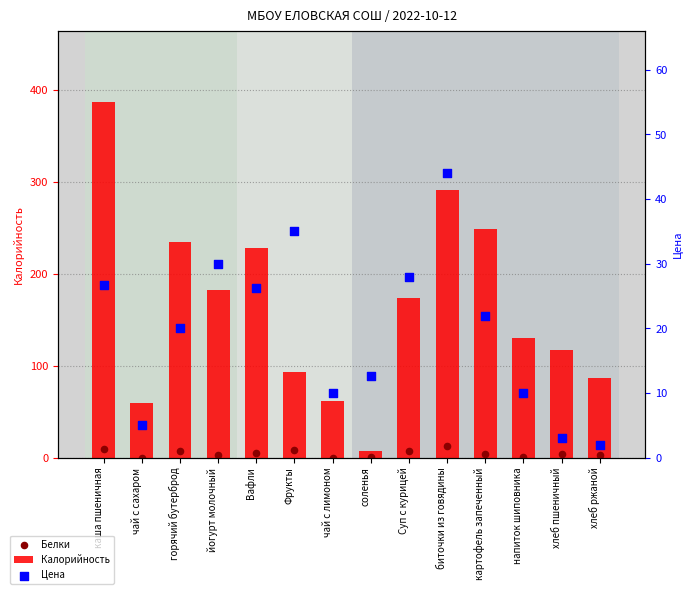

Is the value of Белки at картофель запеченный greater than the value of Цена at чай с лимоном?

No